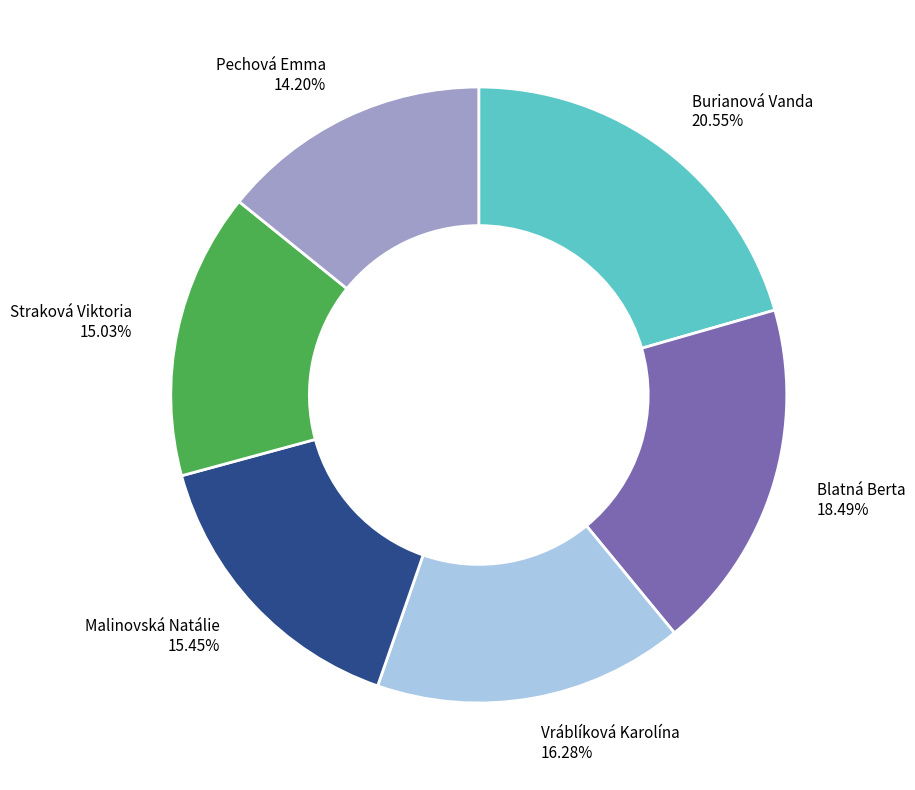

Approximately how many times larger is the value at Blatná Berta compared to Straková Viktoria?

1.2